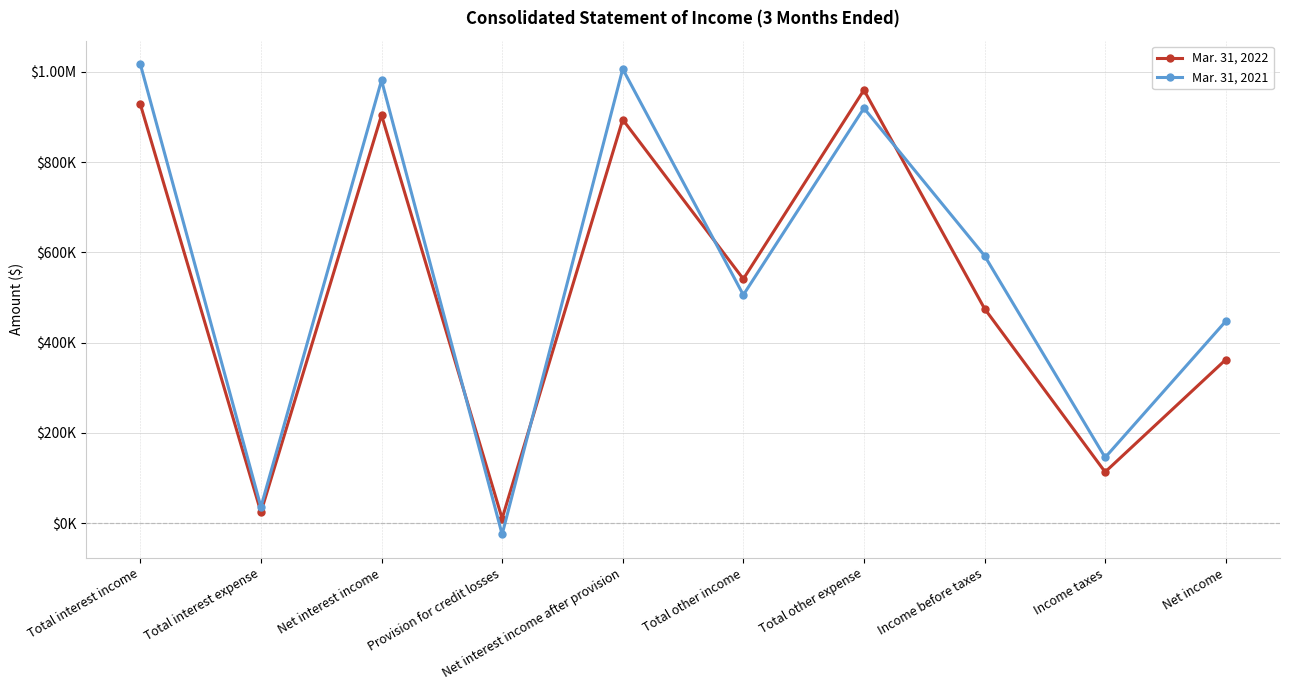

Which series changed the most between Income taxes and Net income?

Mar. 31, 2021